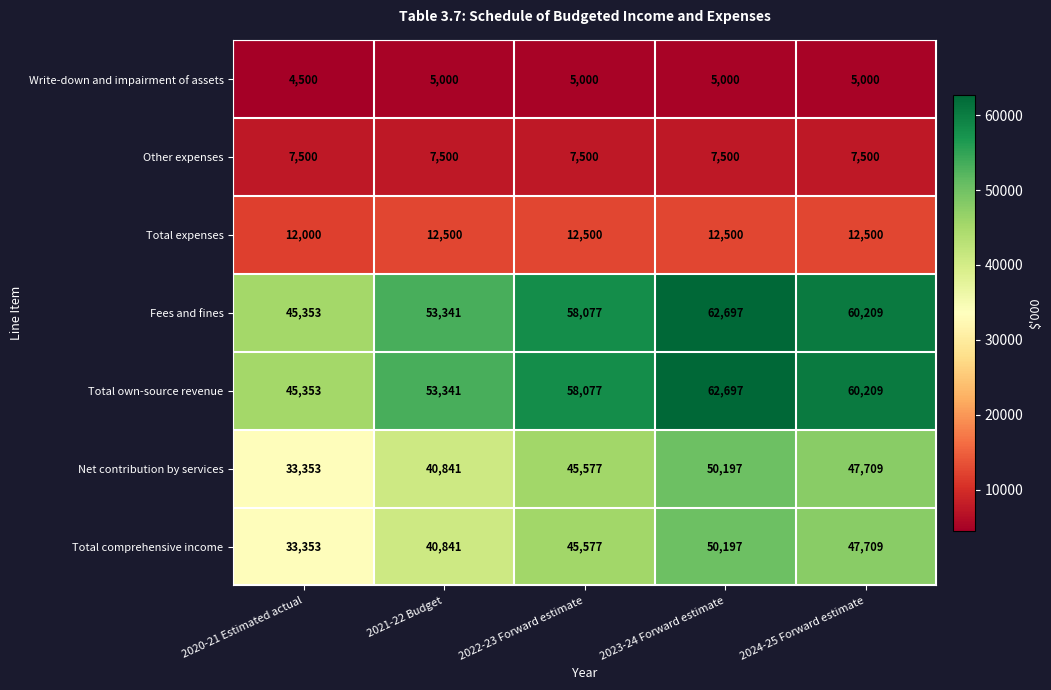

Which category has the highest value across all series?

2023-24 Forward estimate